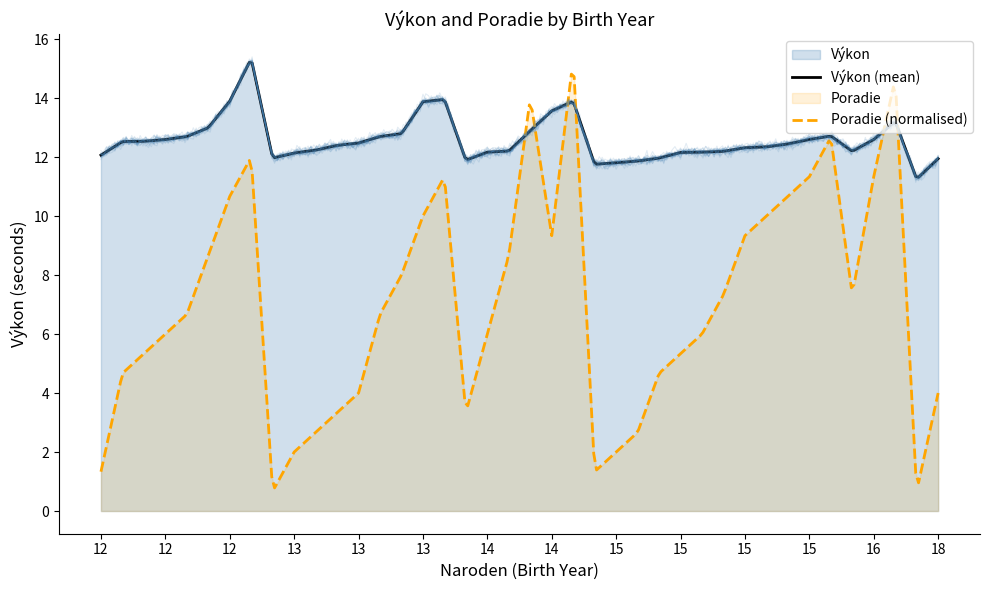

Rank the categories by Poradie value from highest to lowest.

14, 16, 14, 15, 12, 13, 15, 16, 12, 15, 13, 15, 14, 15, 12, 14, 13, 15, 16, 12, 13, 12, 14, 15, 12, 15, 12, 15, 13, 18, 13, 14, 13, 15, 13, 15, 12, 15, 13, 18